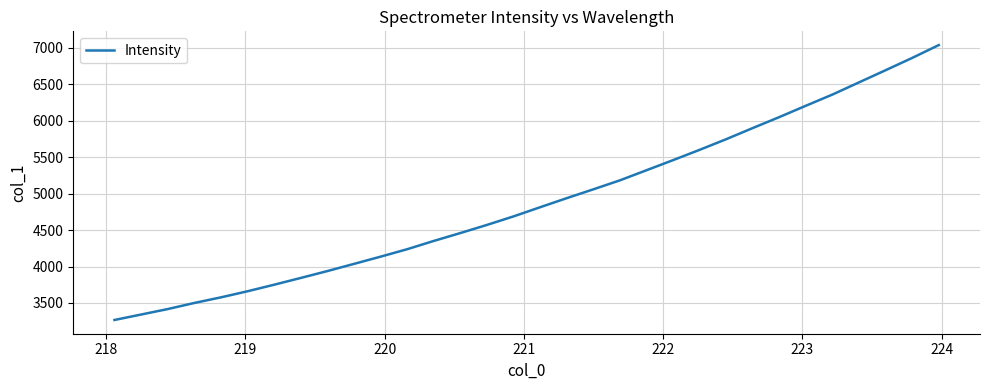

What is the maximum value shown in the chart?

7037.7